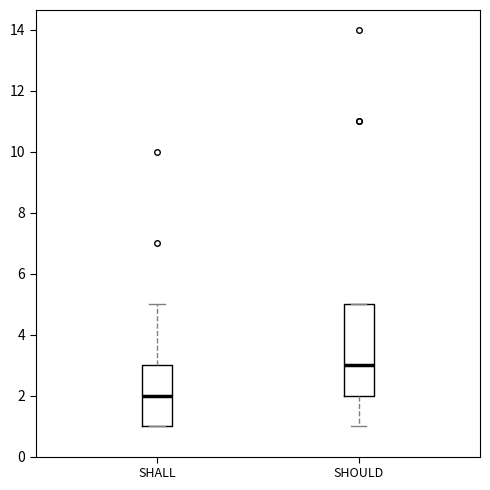

Which box's median line is the highest?

SHOULD